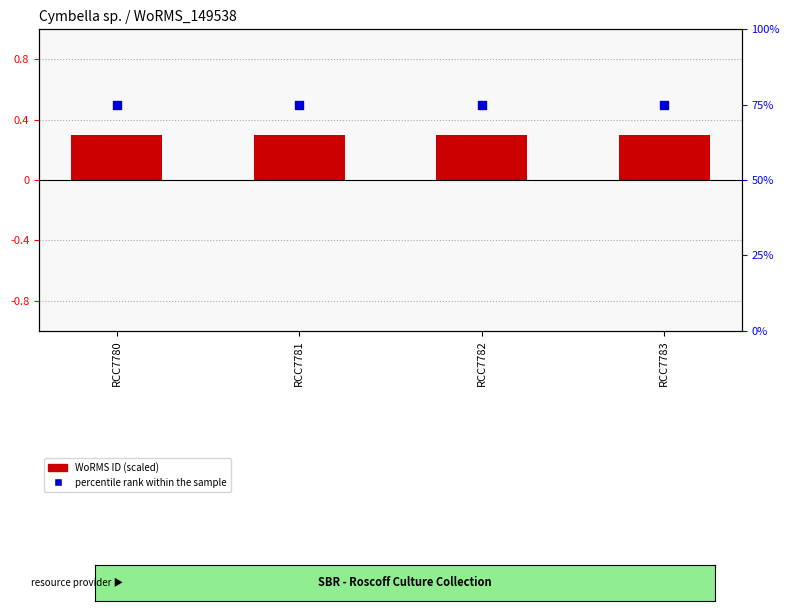

What are all the series names shown in the legend?

WoRMS ID (scaled), percentile rank within the sample